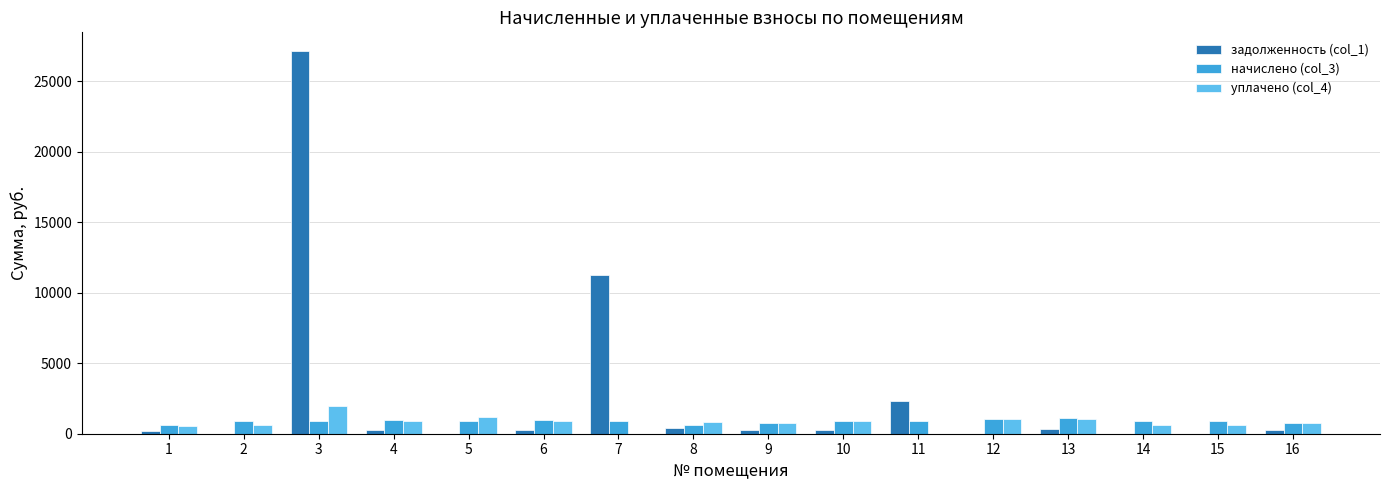

What is the sum of all начислено (col_3) values?

14106.0